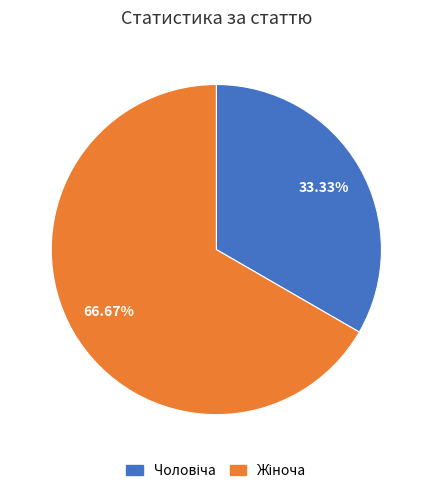

Is there a majority slice in this chart?

Yes